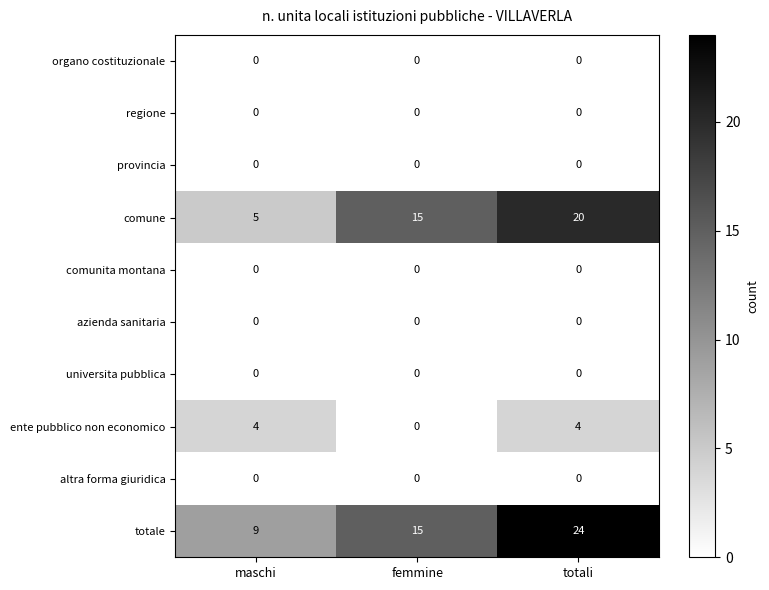

The value of comune at maschi is 5. True or false?

True